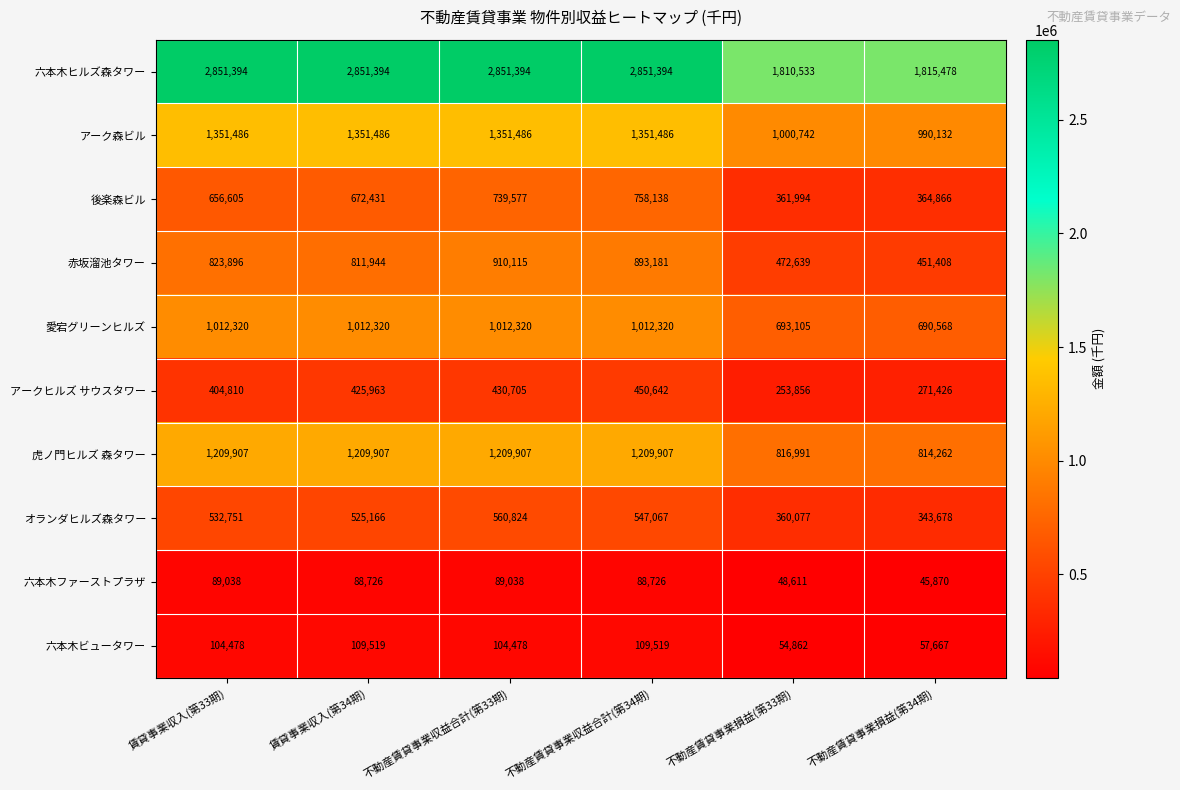

What is the sum of the 六本木ヒルズ森タワー values at 不動産賃貸事業損益(第33期) and 不動産賃貸事業収益合計(第34期)?

4661927